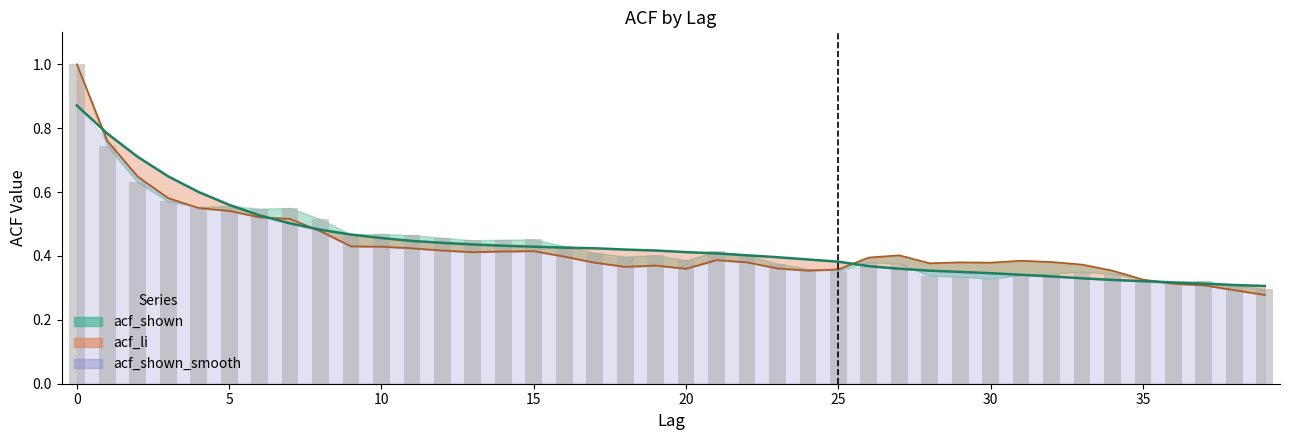

At how many categories does at least one series exceed 0?

40